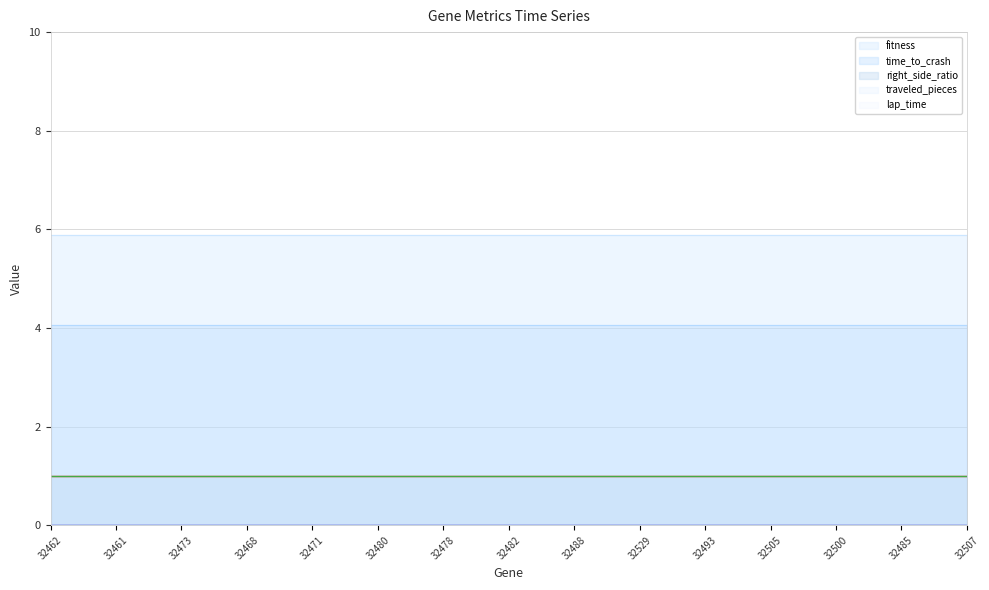

Does the chart have visible grid lines?

Yes